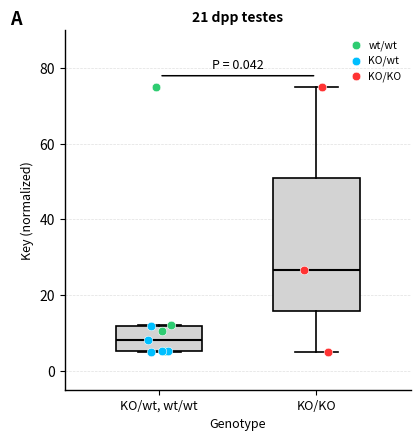

Reading left to right, read every box against the y-axis: the position of its median line, the range the box covers, and the ends of its whiskers. The values are not printed on the chart, so give them approximately, as read against the axis.

KO/wt, wt/wt: median 8, box 6 to 12, whiskers 6 to 12
KO/KO: median 26, box 16 to 50, whiskers 6 to 76